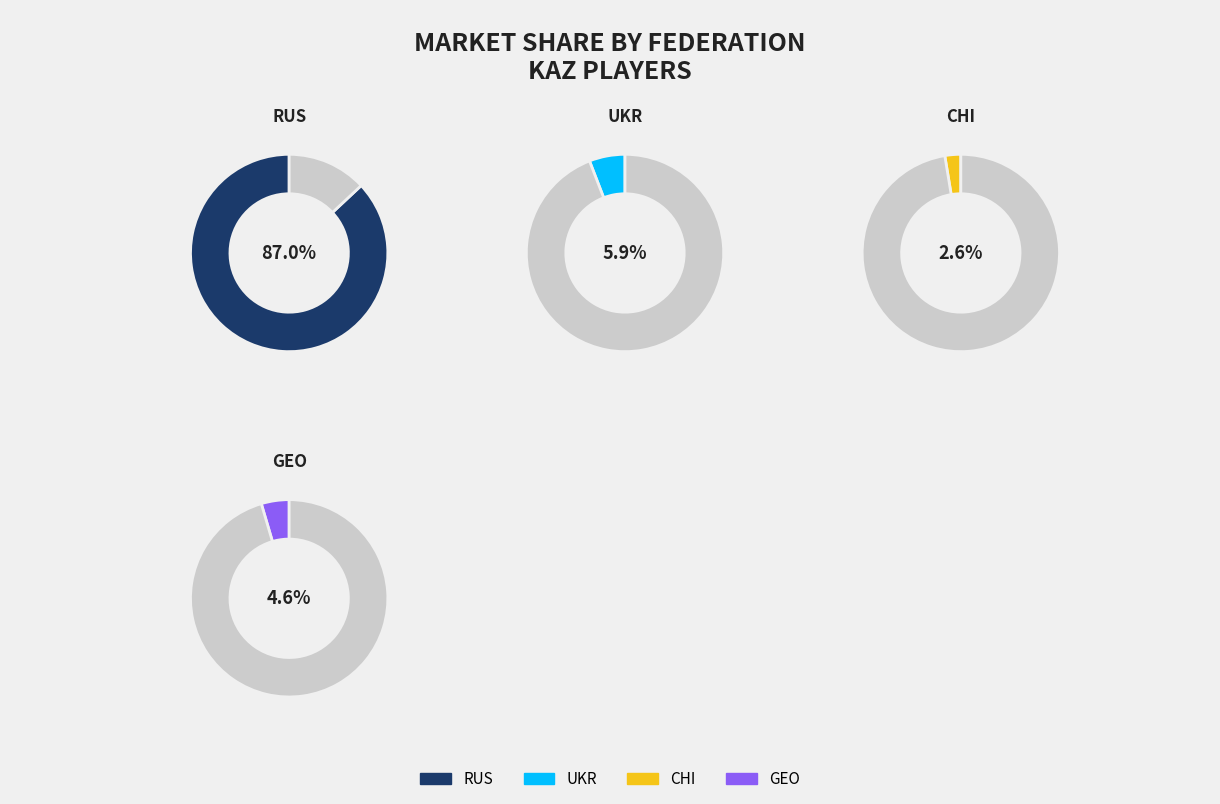

The RUS slice represents 1% of the pie. True or false?

False